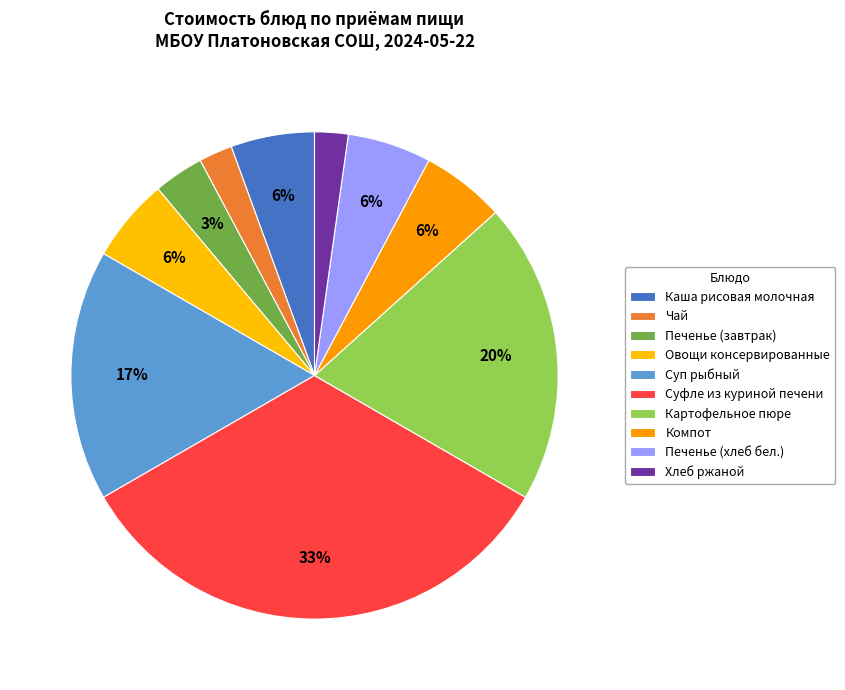

To the nearest percent, what is the combined percentage of Печенье (завтрак) and Суп рыбный?

20%